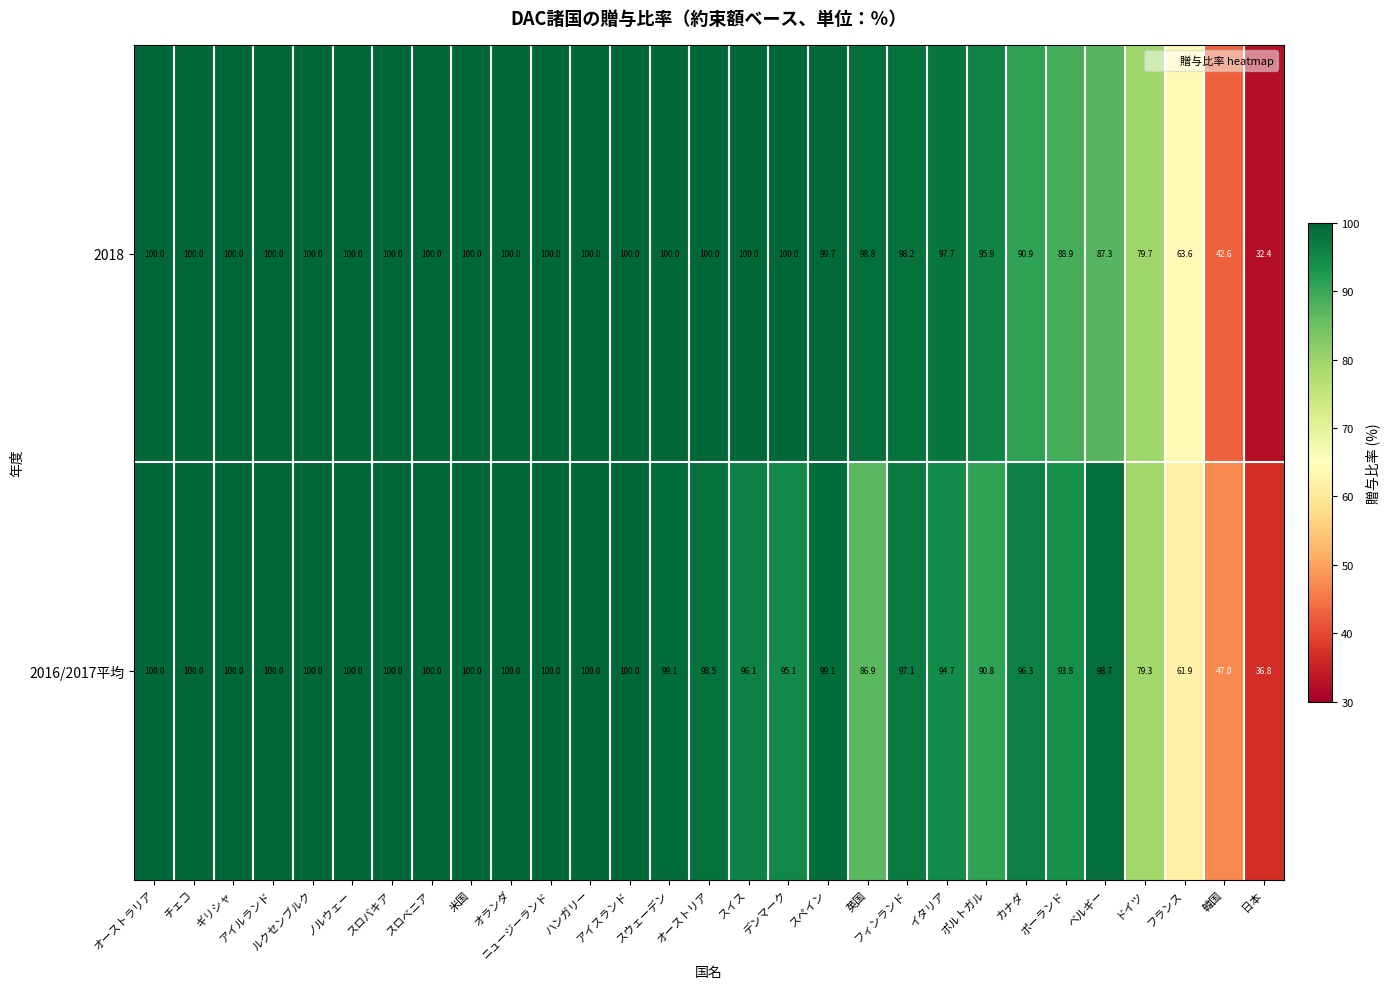

Which series has the largest total across all categories?

2018